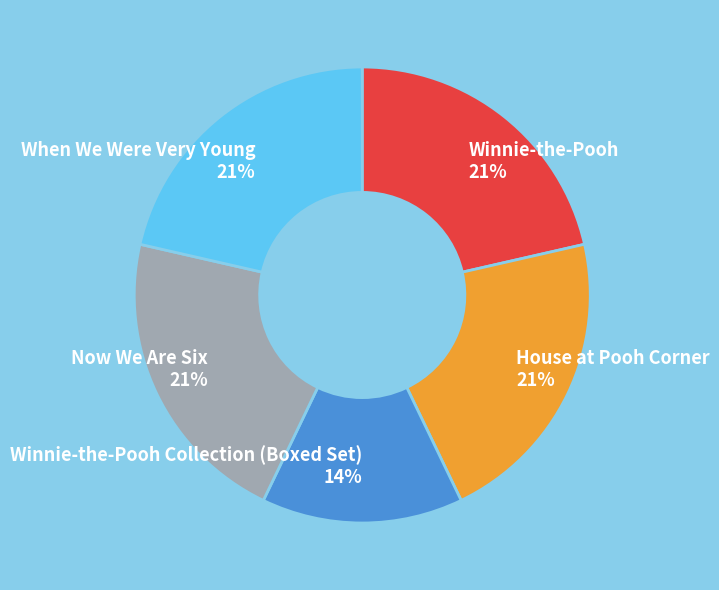

True or false: Now We Are Six accounts for 21% of the total.

True